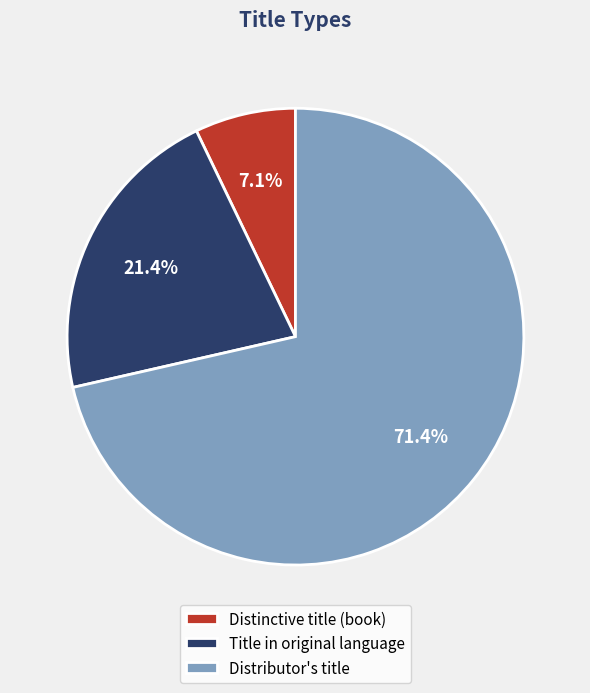

Which slice is the largest?

Distributor's title